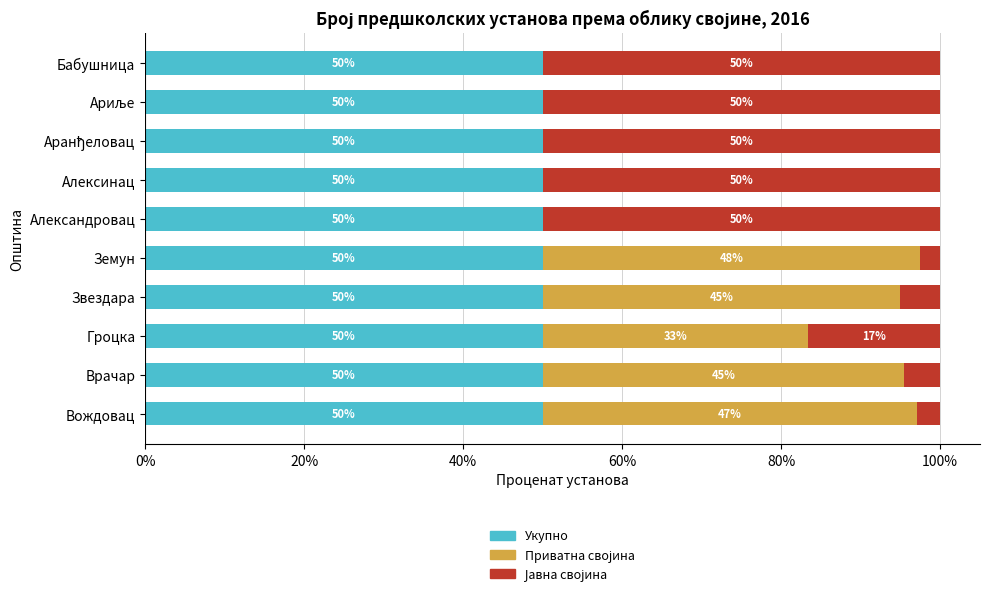

What value does the Укупно series have at Бабушница?

50.0